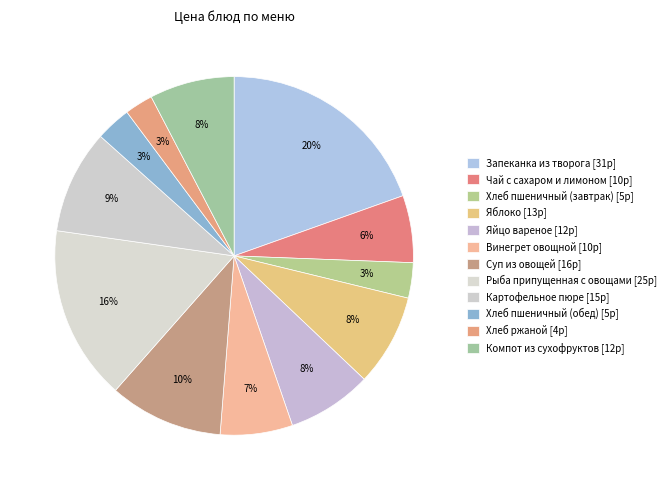

The Чай с сахаром и лимоном slice represents 6% of the pie. True or false?

True